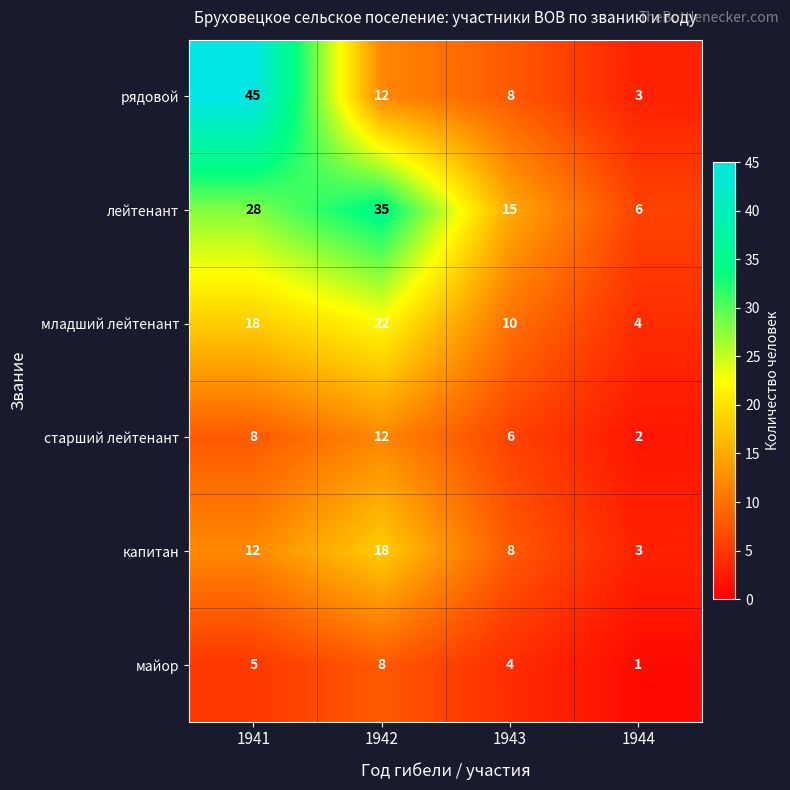

What is the spread (max minus min) of values at 1941?

40